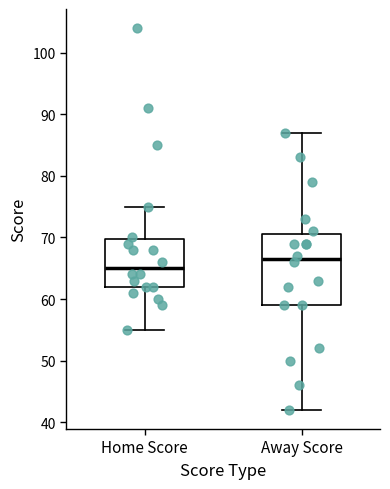

Reading left to right, read every box against the y-axis: the position of its median line, the range the box covers, and the ends of its whiskers. The values are not printed on the chart, so give them approximately, as read against the axis.

Home Score: median 65, box 62 to 70, whiskers 55 to 75
Away Score: median 67, box 59 to 71, whiskers 42 to 87